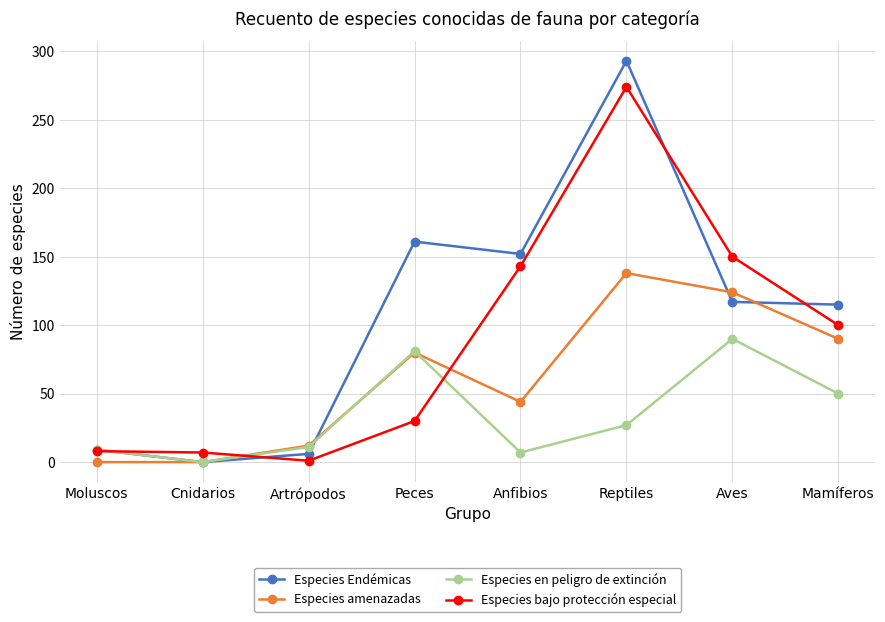

Which series ends up on top after the final intersection of Especies amenazadas and Especies Endémicas?

Especies Endémicas